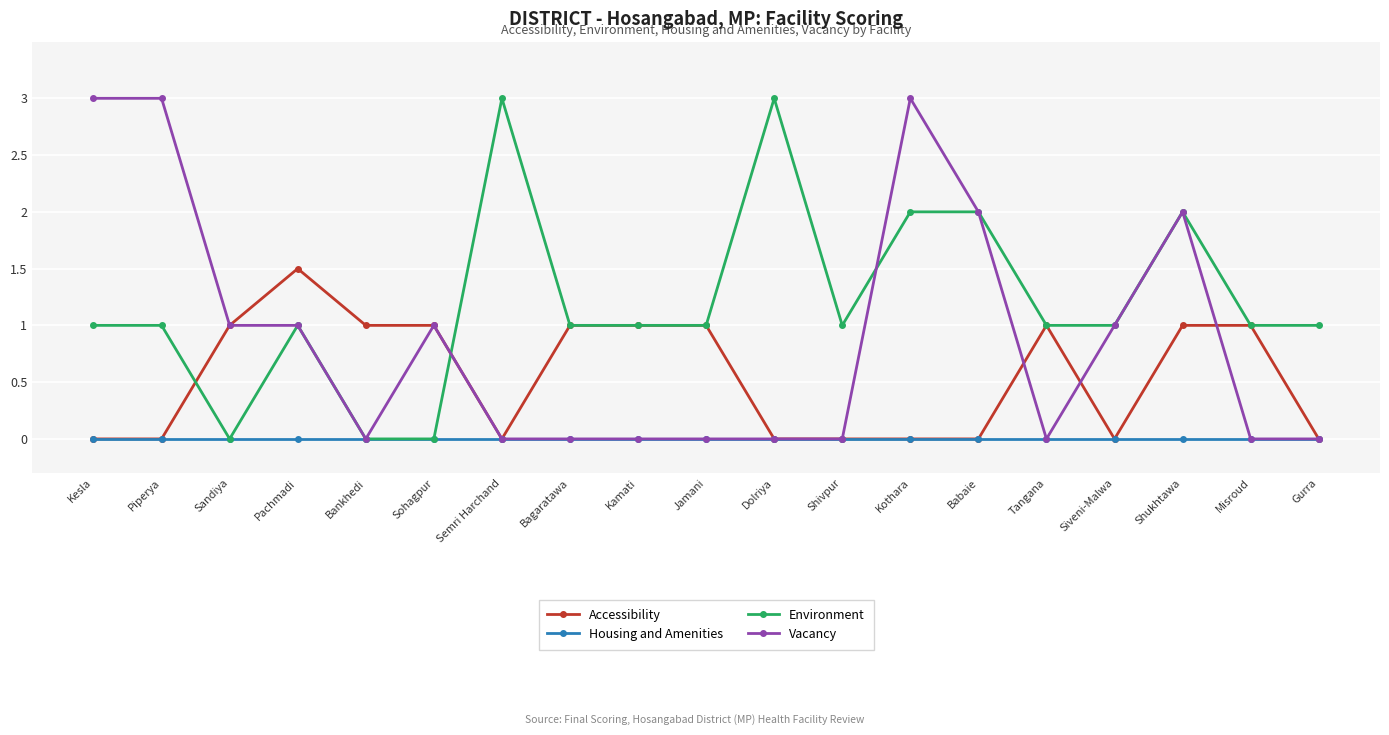

What is the sum of the Environment values at Kesla and Sandiya?

1.0